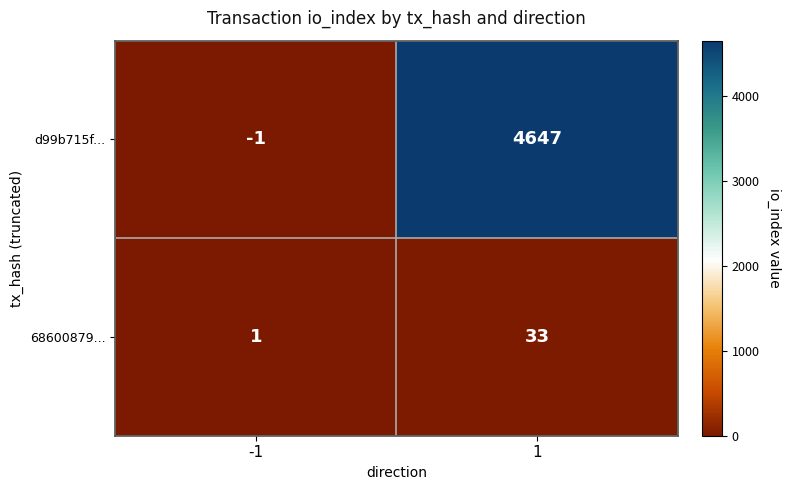

List the series in order of their peak value, highest first.

d99b715f..., 68600879...